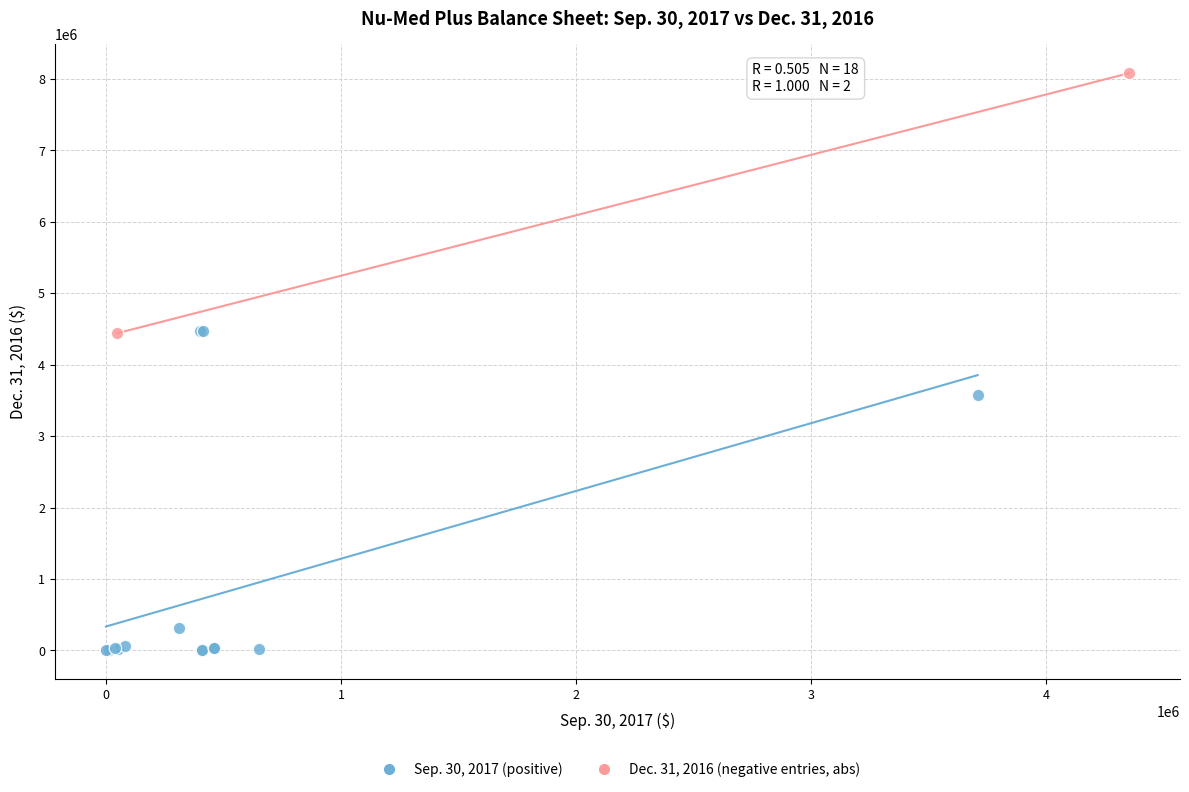

What are all the series names shown in the legend?

Sep. 30, 2017 (positive), Dec. 31, 2016 (negative entries, abs)